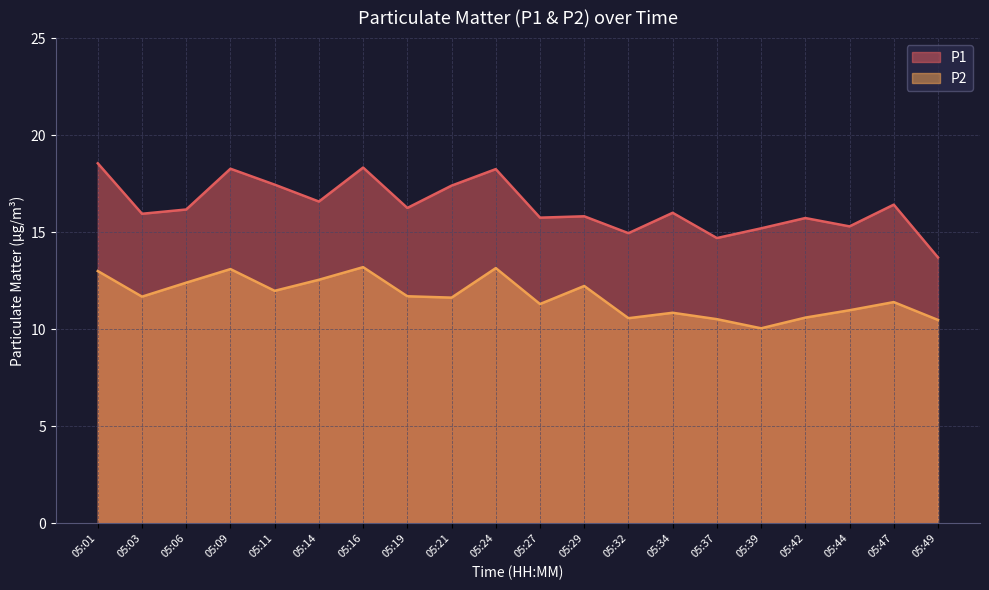

At which category does P1 reach its first local valley?

05:03